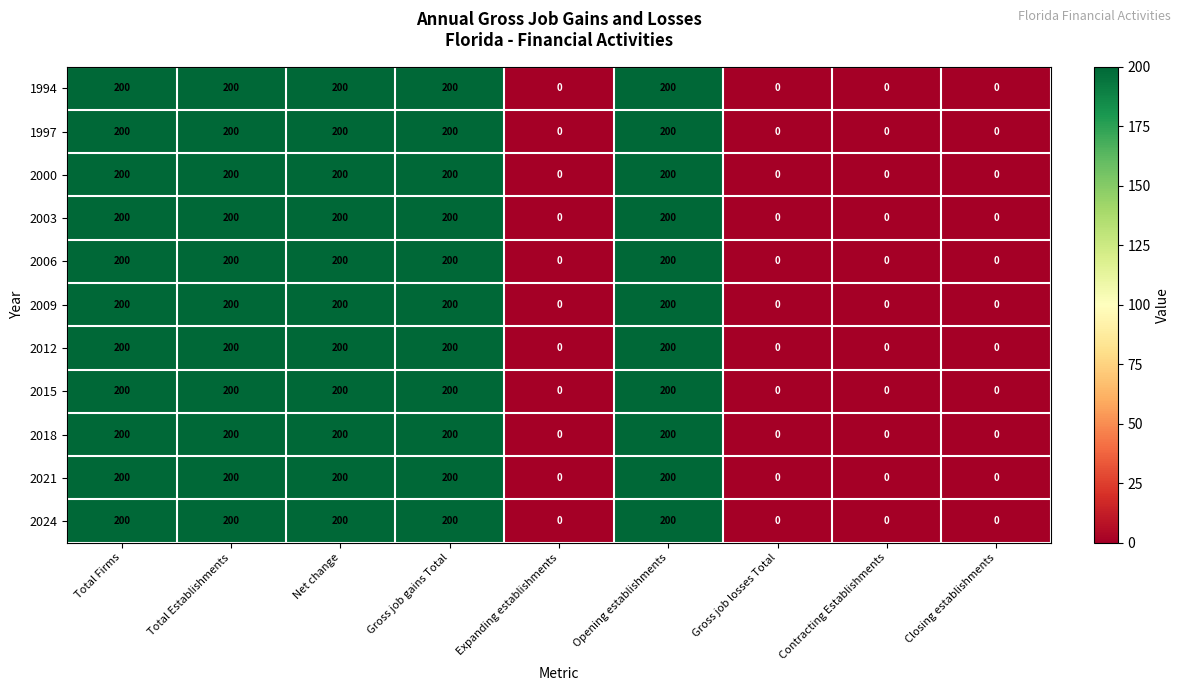

Is it true that 2012 equals 346 at Net change?

False